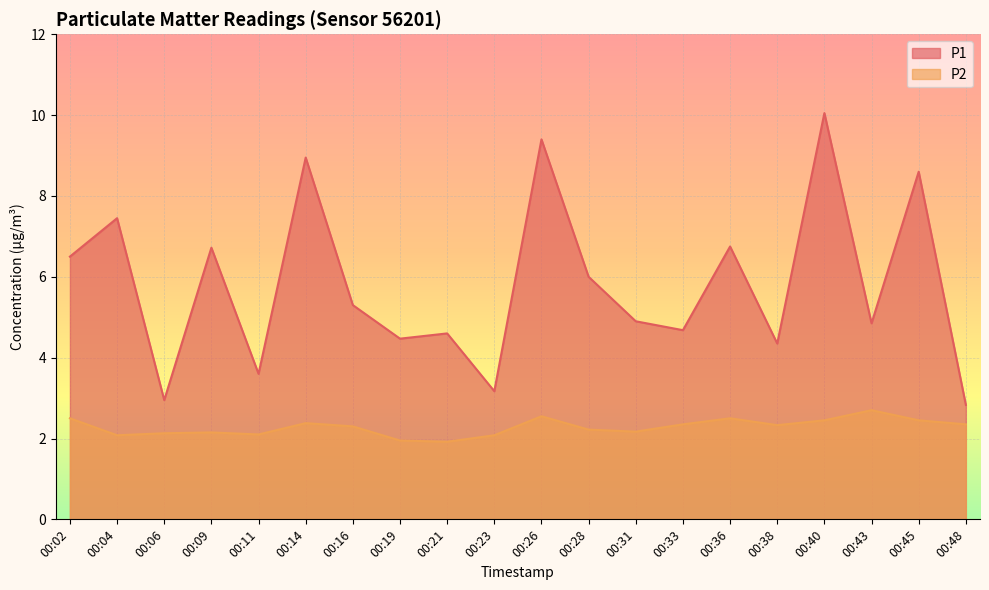

True or false: P1 and P2 cross at least once.

False